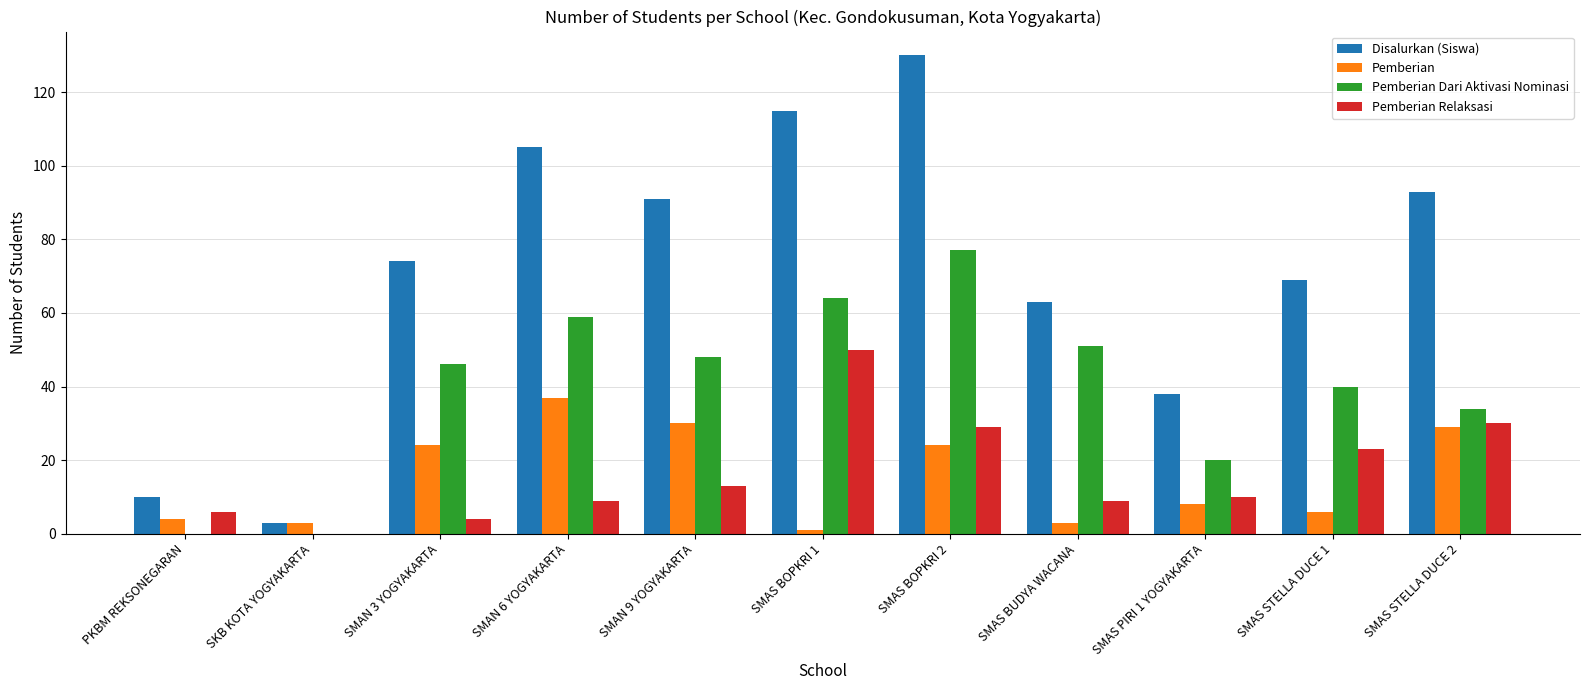

What is the average value of the Disalurkan (Siswa) series?

72